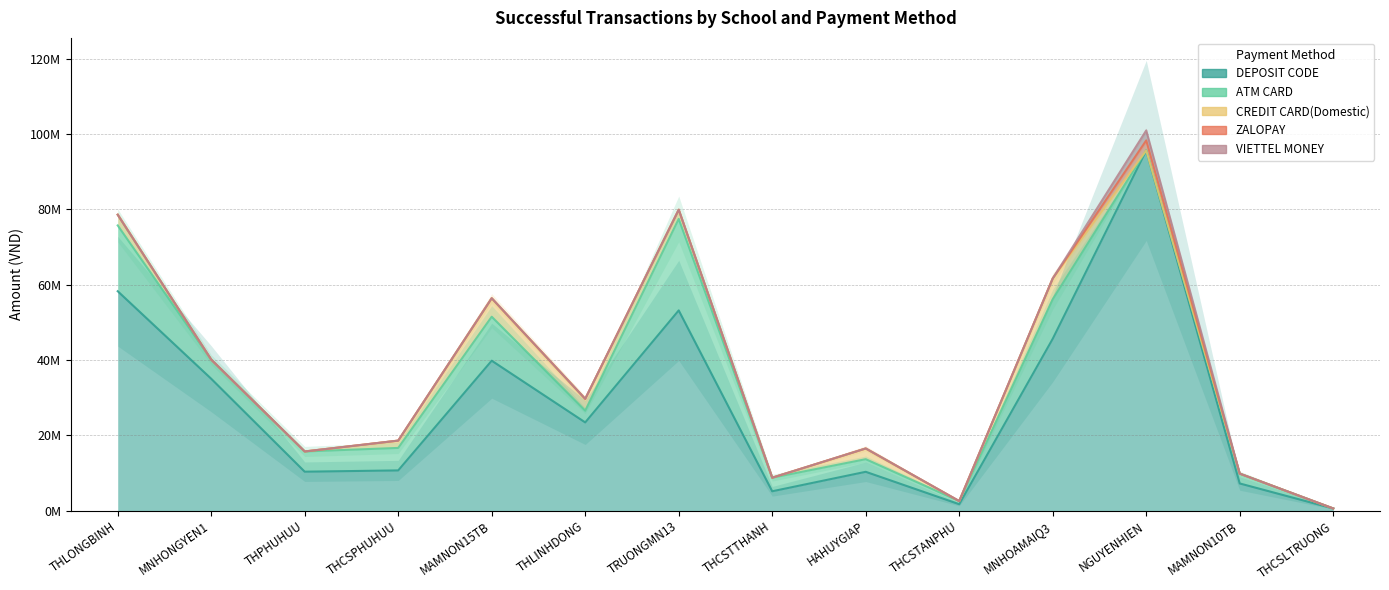

What position from the right is THLONGBINH?

14